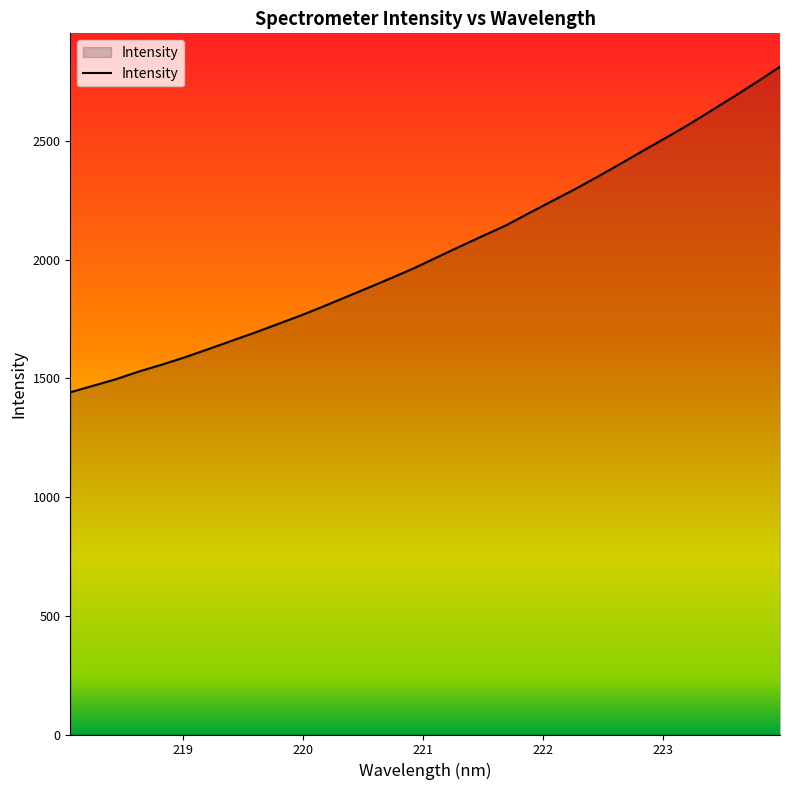

What is the maximum value shown in the chart?

2812.2